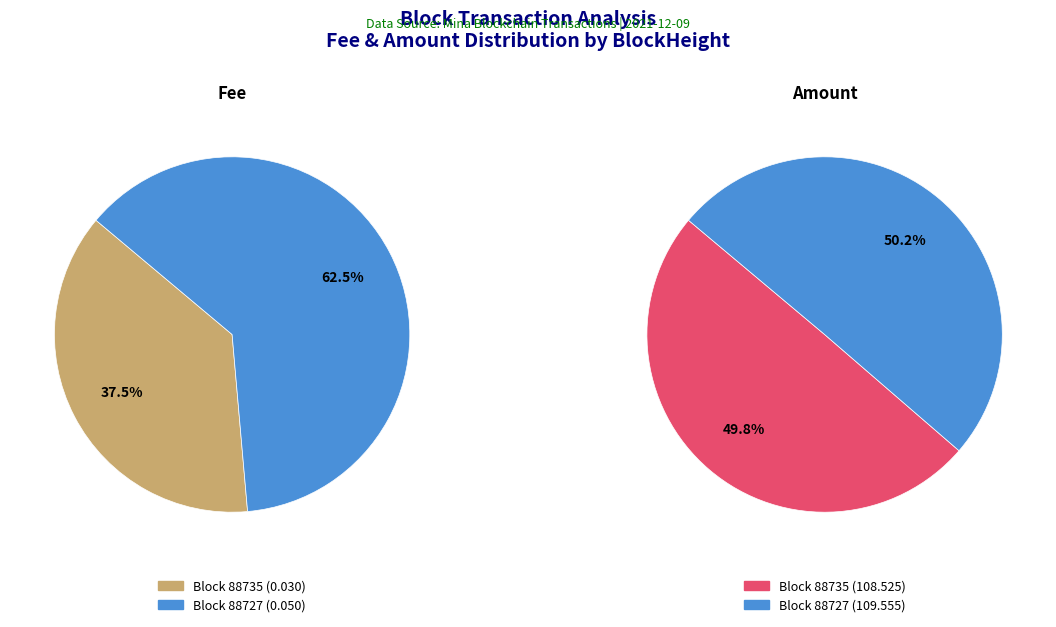

Is it true that 88735 is 50% of the pie?

True